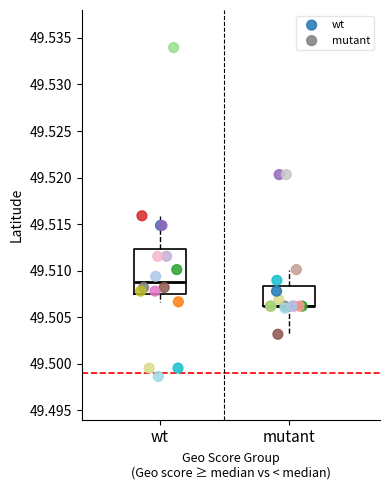

Which series contains the lowest Y value?

wt